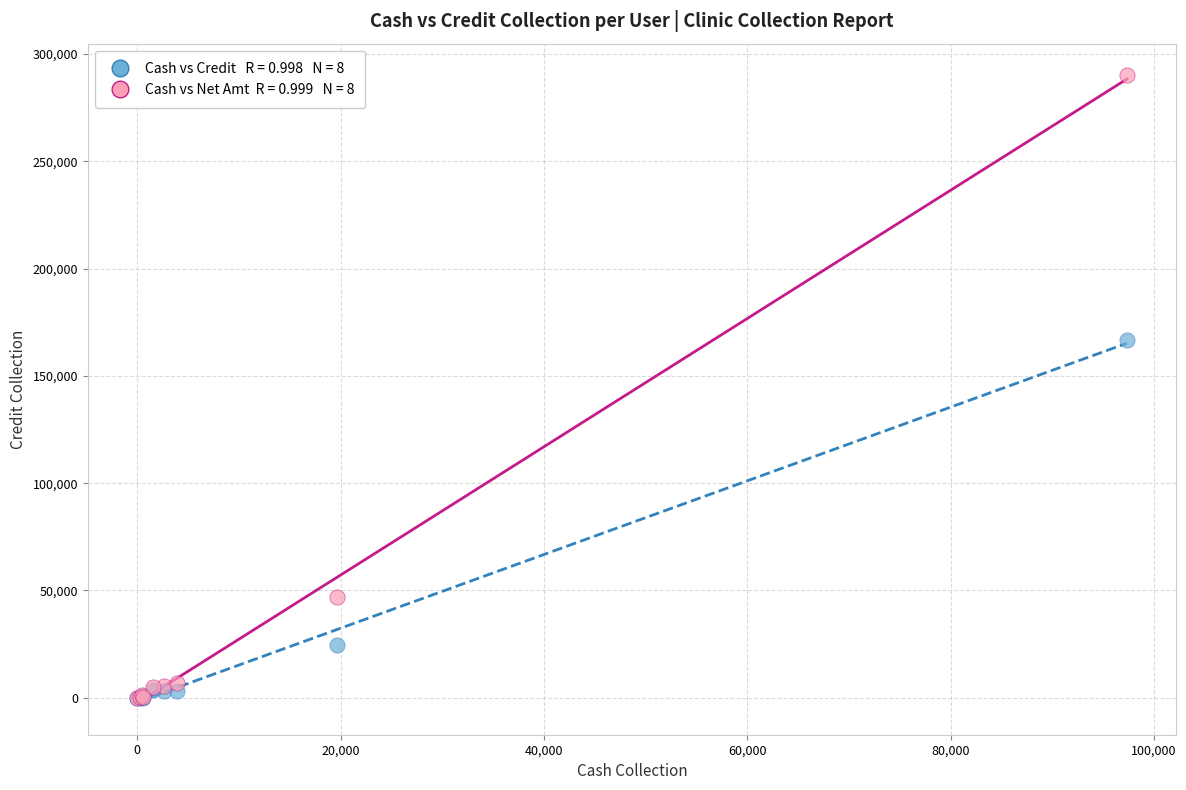

Across all series, what Y value is closest to 145059?

166644.4